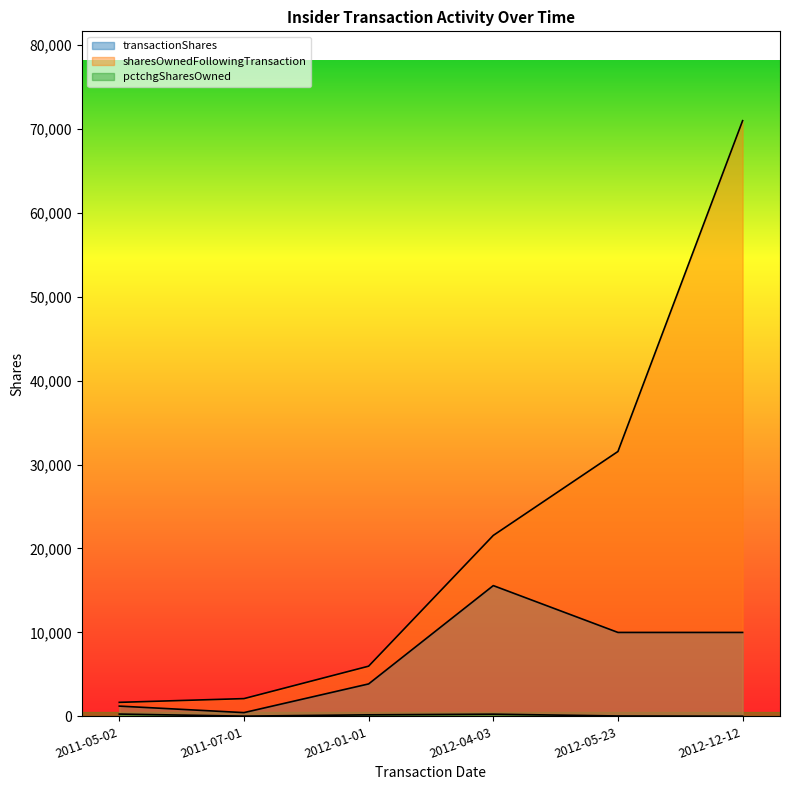

Which category has the lowest value in the transactionShares series?

2011-07-01